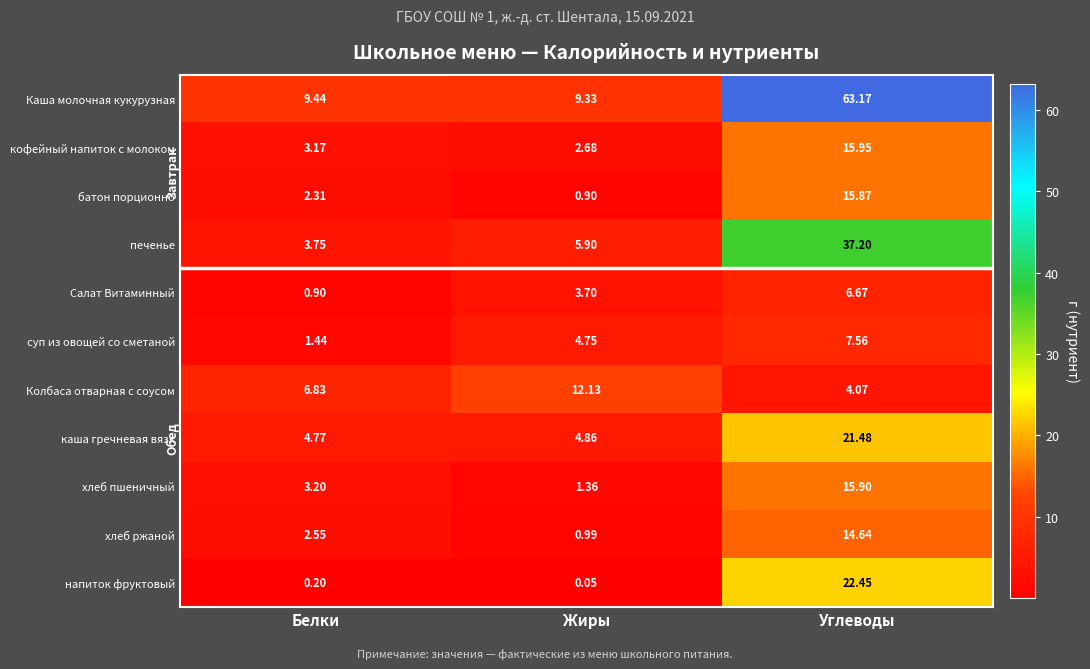

What is the difference between the highest and lowest values at Белки?

9.2